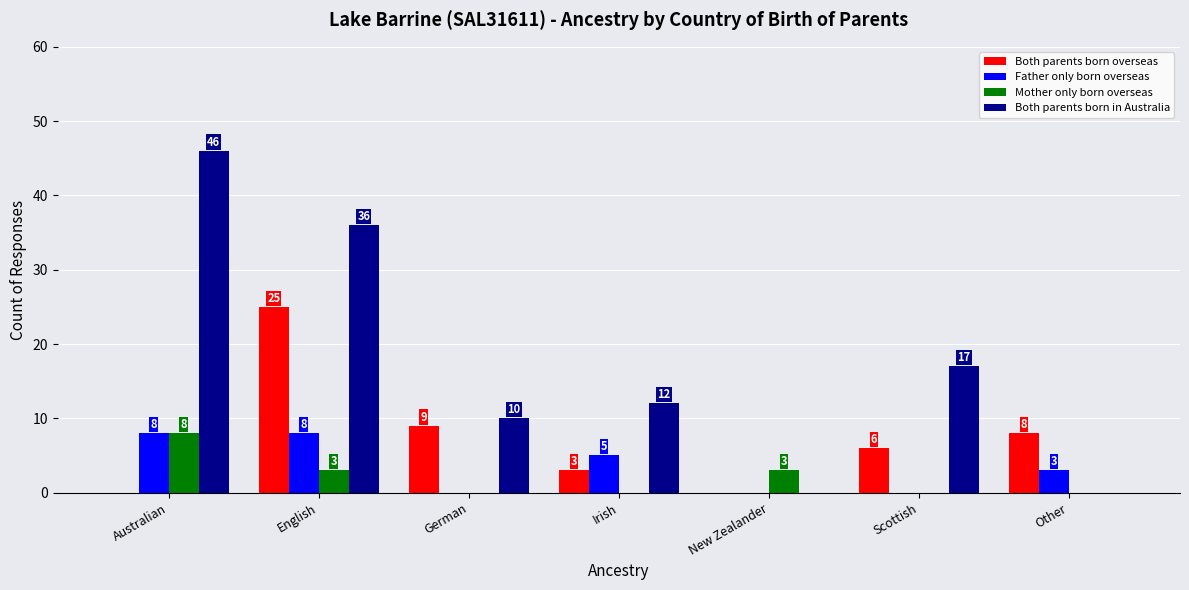

What is the sum of all Both parents born overseas values?

51